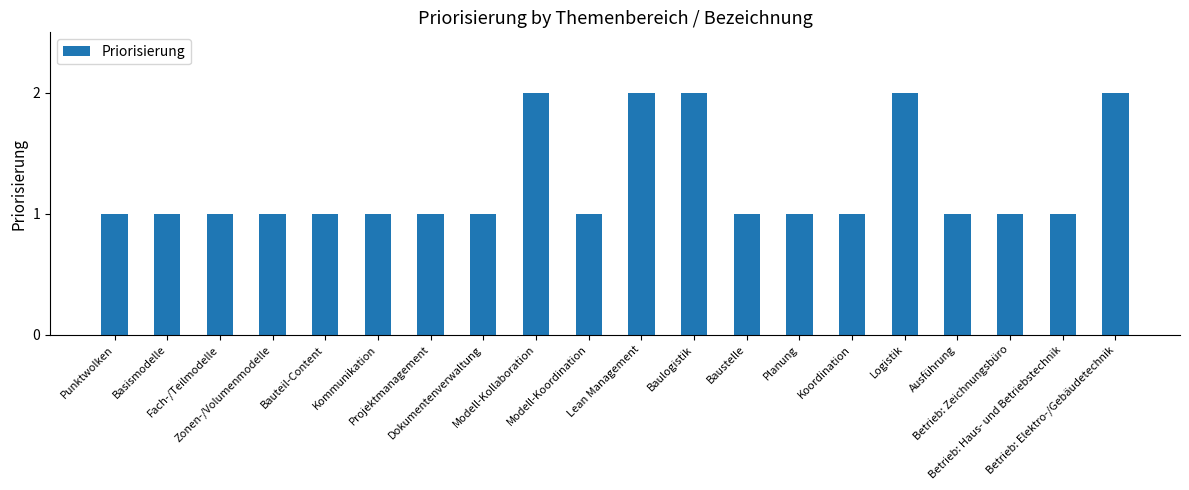

Are the bars horizontal?

No